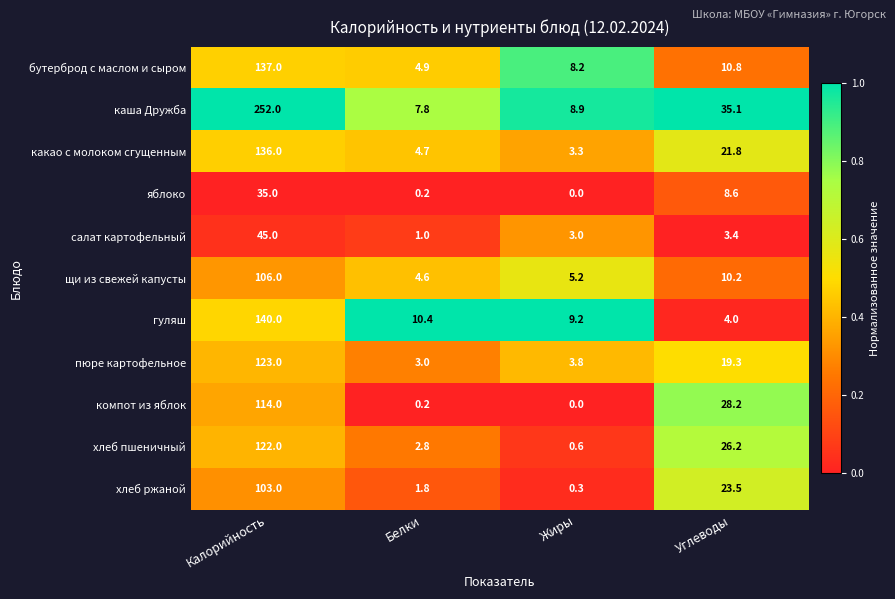

What is the sum of all яблоко values?

43.8